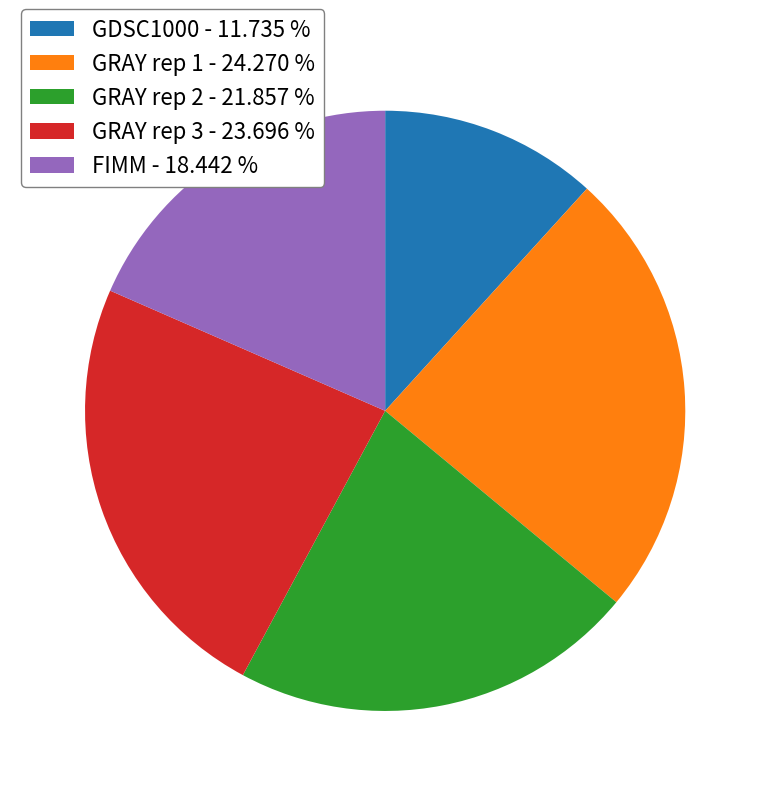

Rank the categories by value from highest to lowest.

GRAY rep 1, GRAY rep 3, GRAY rep 2, FIMM, GDSC1000